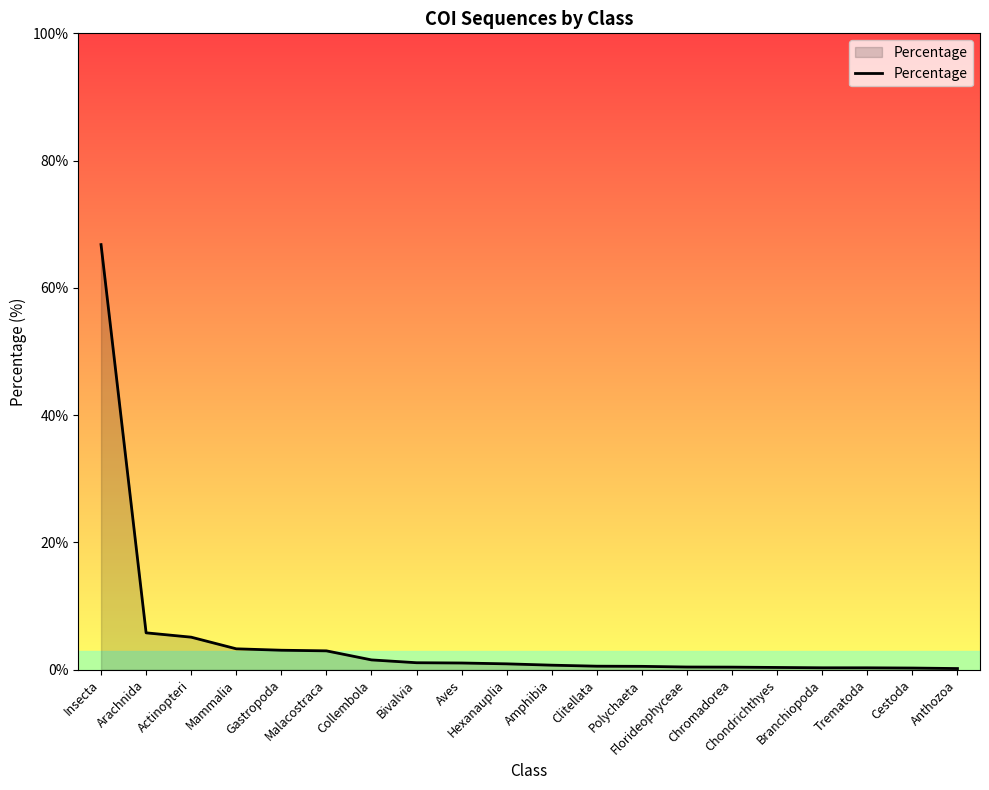

What is the difference between the maximum and minimum values?

66.6